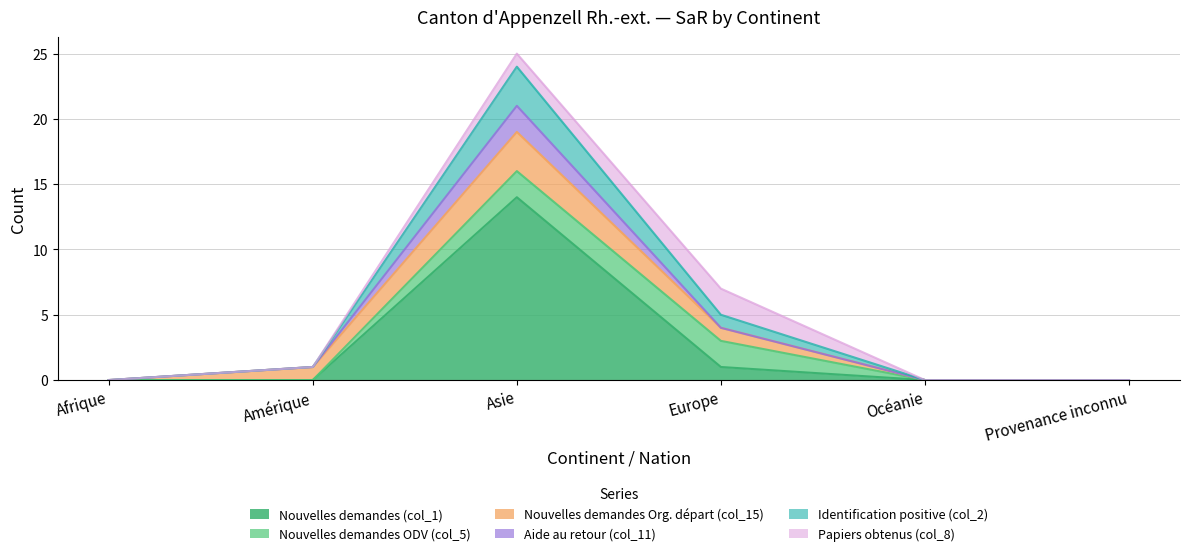

At which category is the sum across all series the highest?

Asie